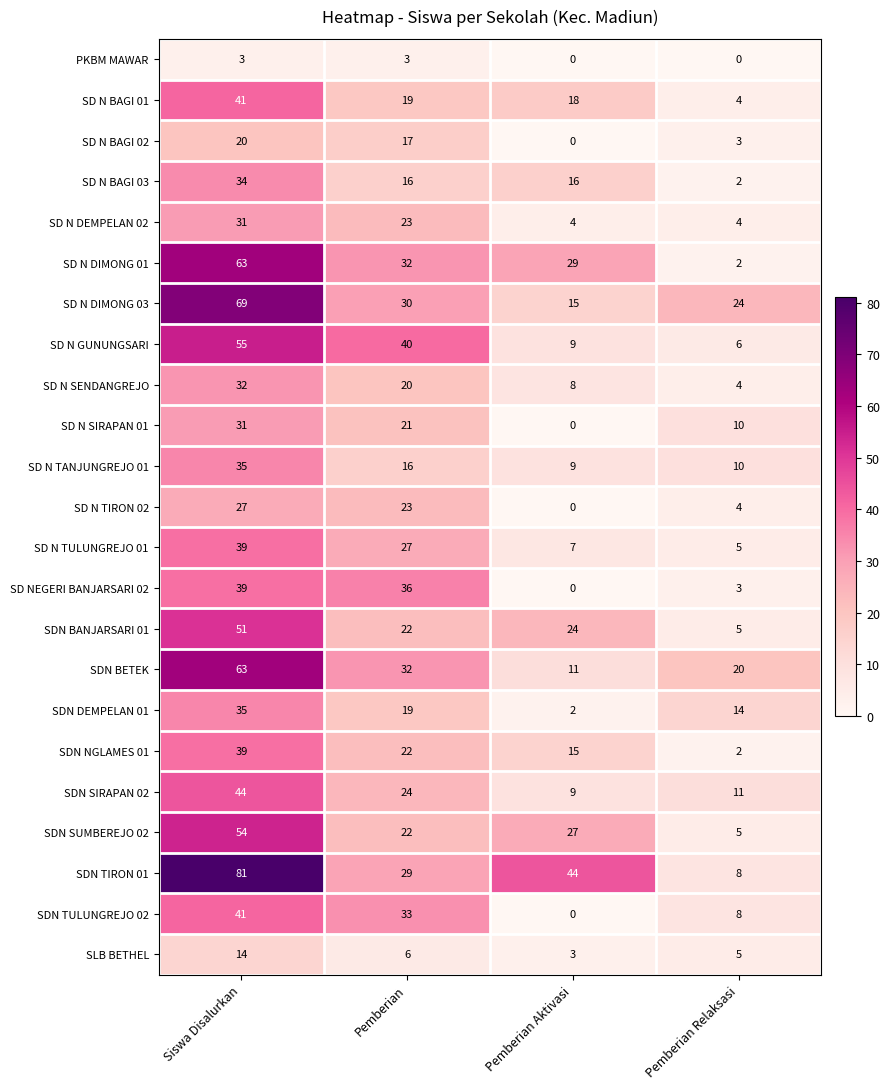

What is the difference between the SDN BANJARSARI 01 values at Pemberian and Siswa Disalurkan?

29